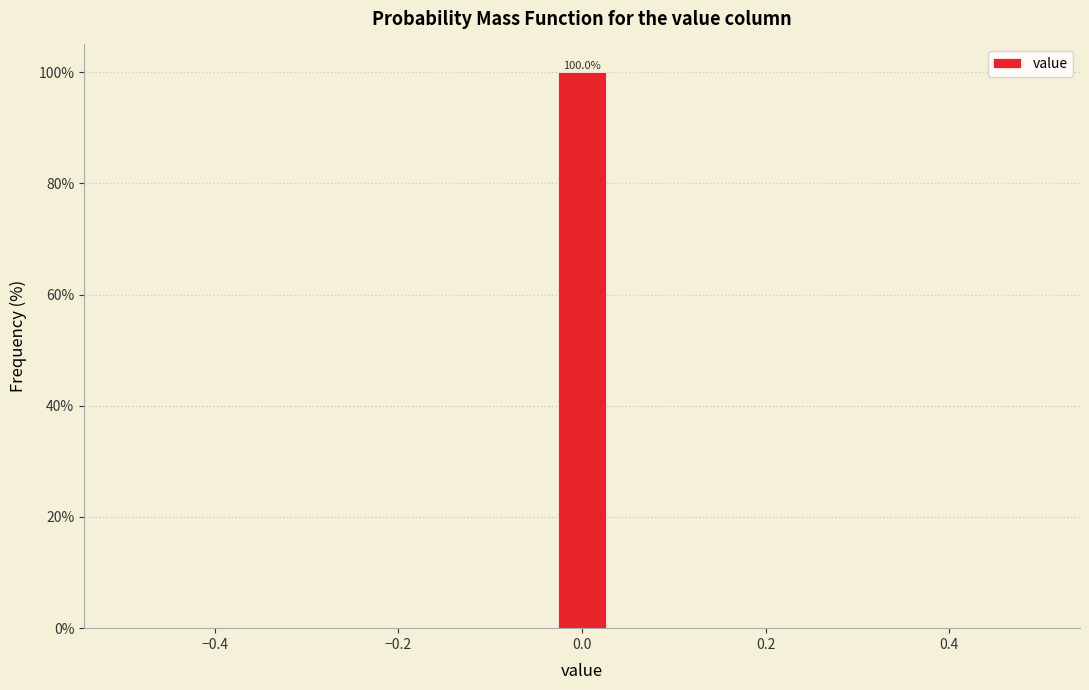

Around what value on the x-axis is the tallest bar? Give the approximate position of its centre, as read against the axis.

0.00